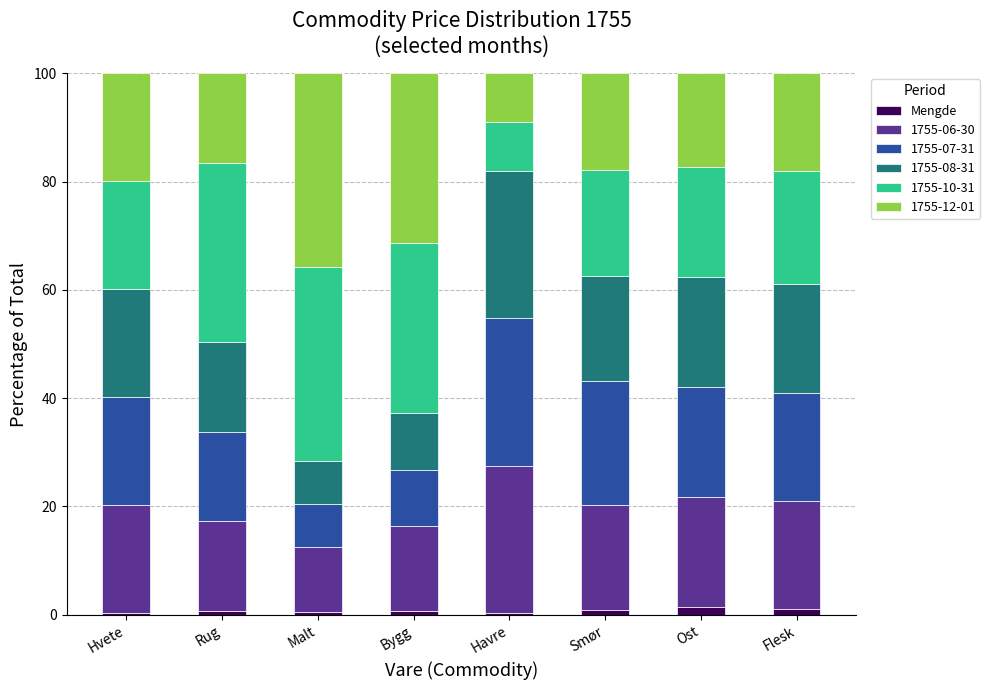

What is the average value of the Mengde series?

0.7